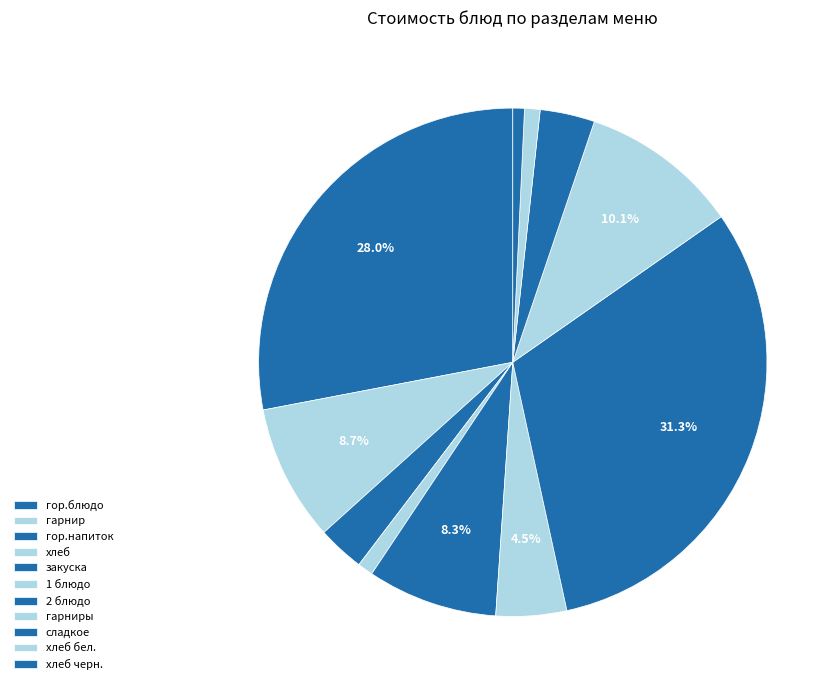

How many segments does this pie chart have?

11